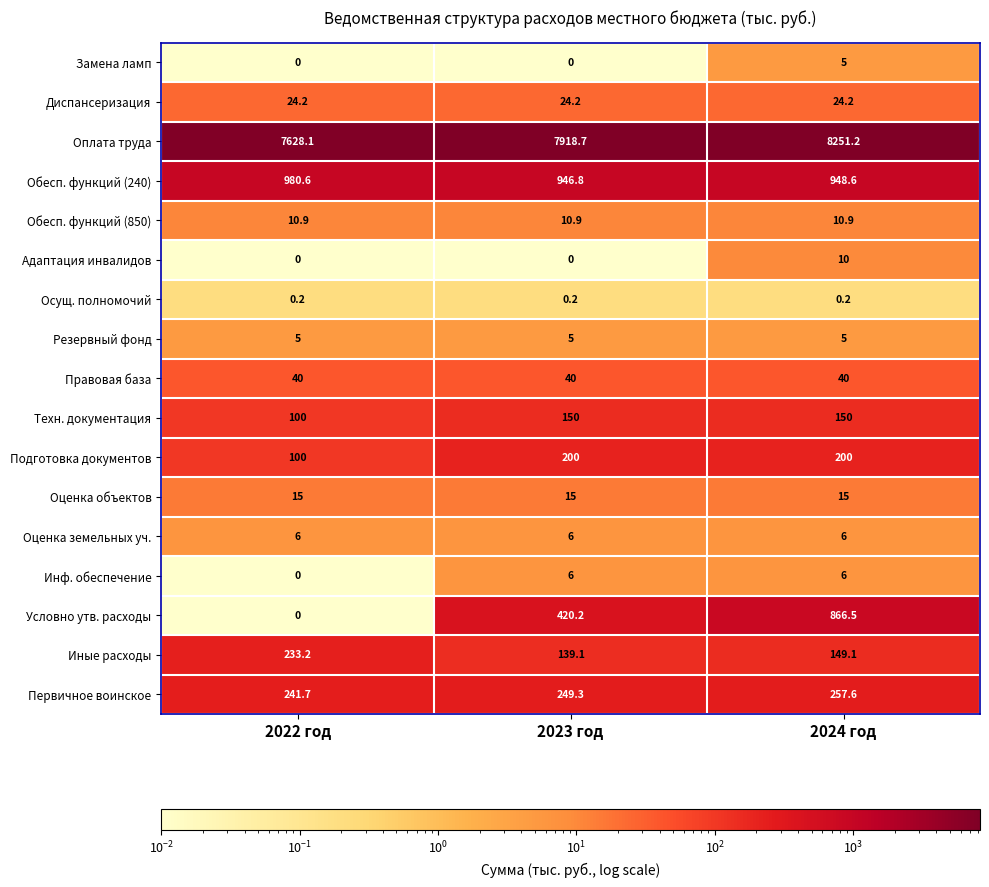

Where does the Условно утв. расходы series first go above 420?

2023 год